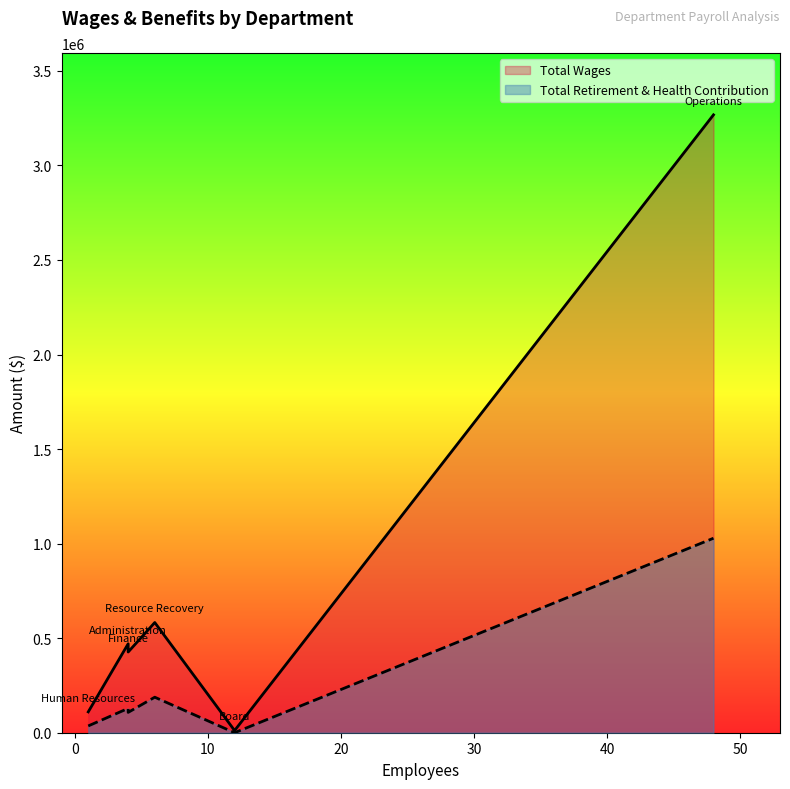

What is the maximum value shown in the chart?

3267579